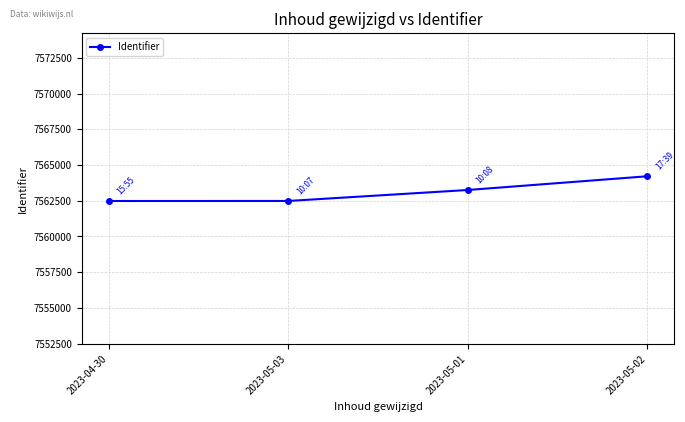

What position from the left is 2023-04-30?

1